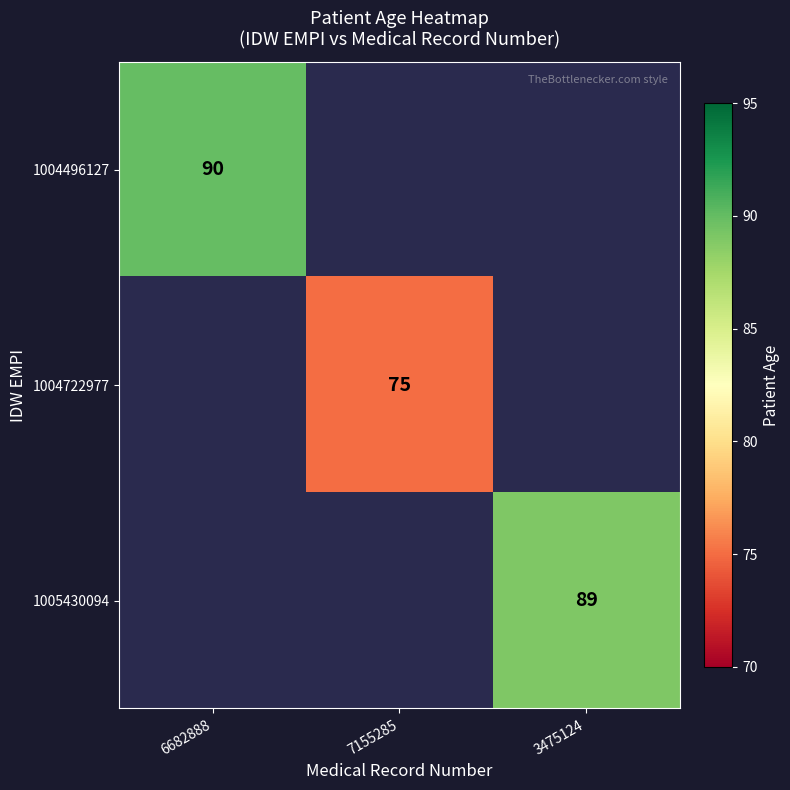

At which label does 1004496127 reach its peak?

6682888